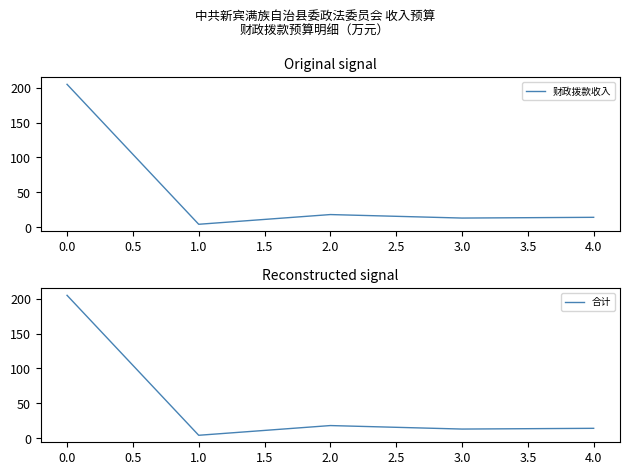

At how many categories does at least one series exceed 194?

1